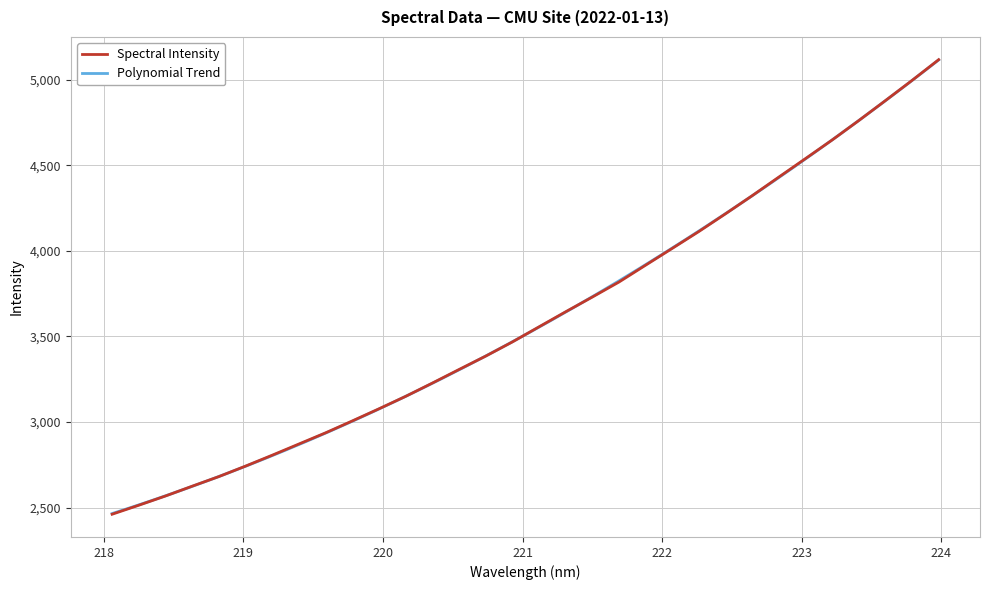

List the labels in order of value, largest first.

223.9802, 223.7895, 223.5987, 223.408, 223.2172, 223.0264, 222.8355, 222.6447, 222.4538, 222.263, 222.0721, 221.8812, 221.6902, 221.4993, 221.3083, 221.1174, 220.9264, 220.7354, 220.5444, 220.3533, 220.1623, 219.9712, 219.7801, 219.589, 219.3979, 219.2067, 219.0156, 218.8244, 218.6332, 218.442, 218.2508, 218.0596